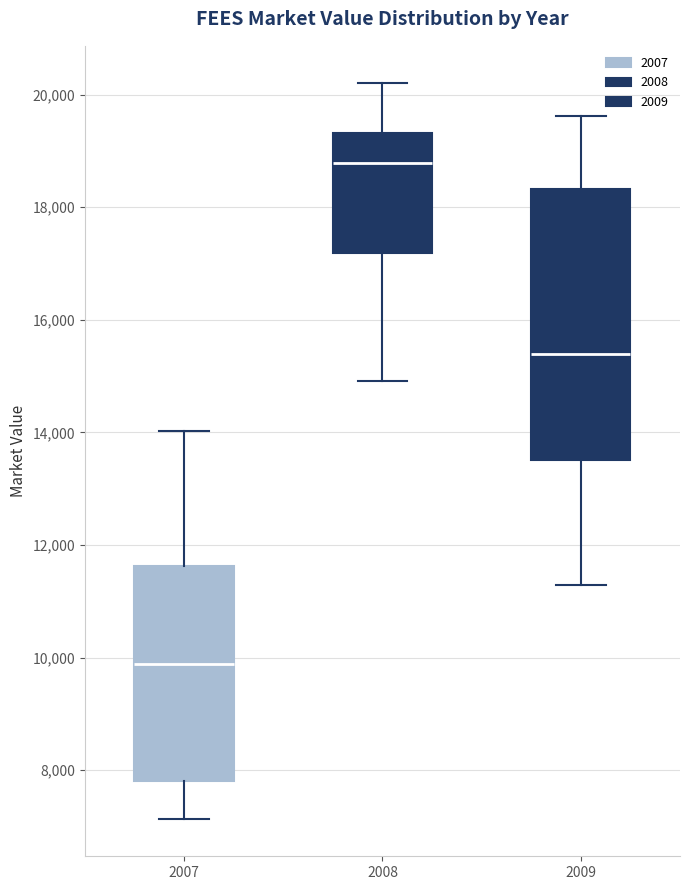

Reading left to right, transcribe this box plot: for each box, give where its median line is, the range the box spans, and where its two whiskers end, as read against the y-axis. The values are not printed on the chart, so give them approximately, as read against the axis.

2007: median 9800, box 7800 to 11600, whiskers 7200 to 14000
2008: median 18800, box 17200 to 19400, whiskers 15000 to 20200
2009: median 15400, box 13600 to 18400, whiskers 11200 to 19600